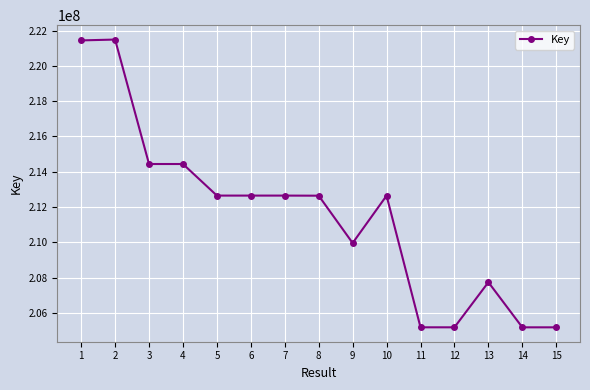

The value at 5 is 212651029. True or false?

True